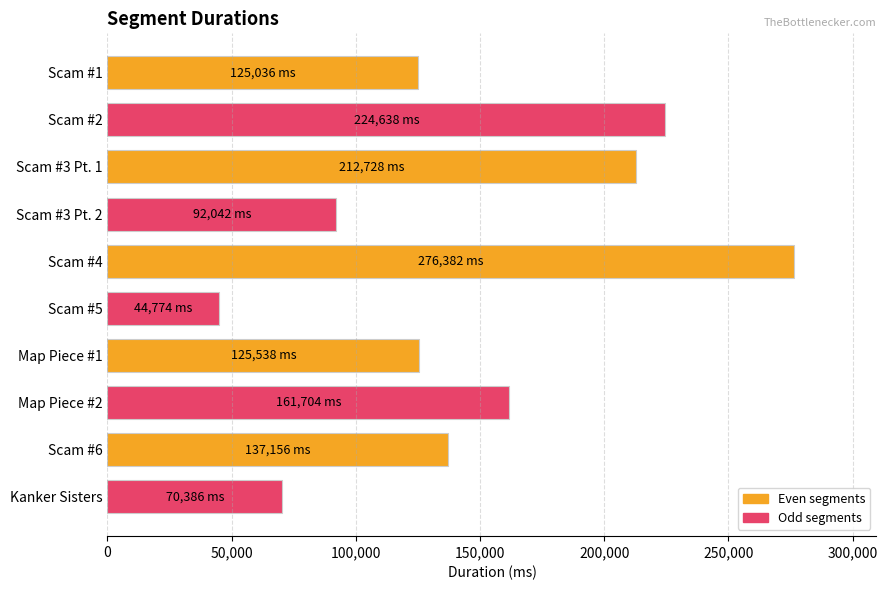

What is the label of the 2nd bar from the bottom?

Scam #6